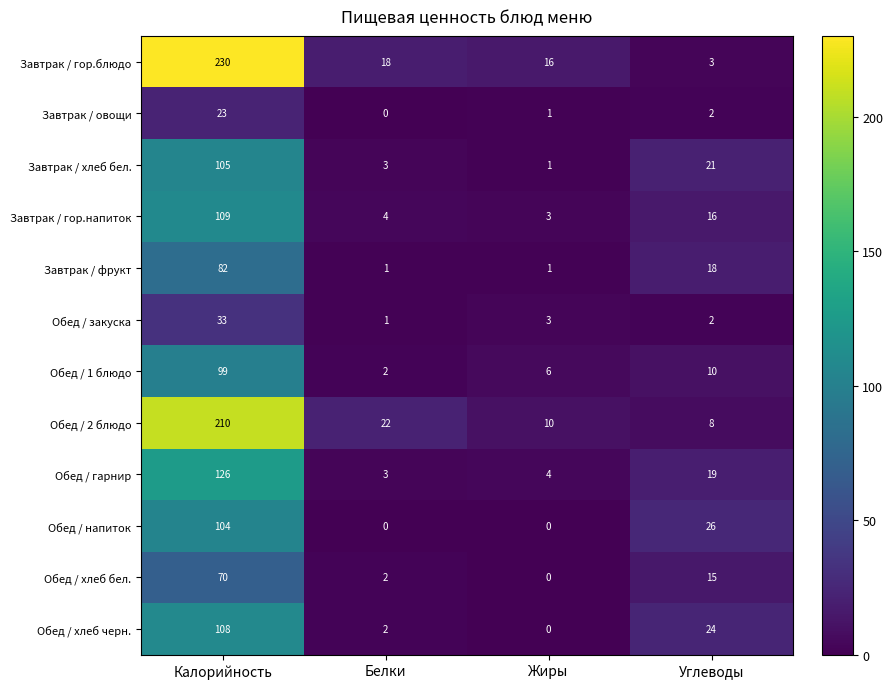

Which category has the highest value across all series?

Калорийность